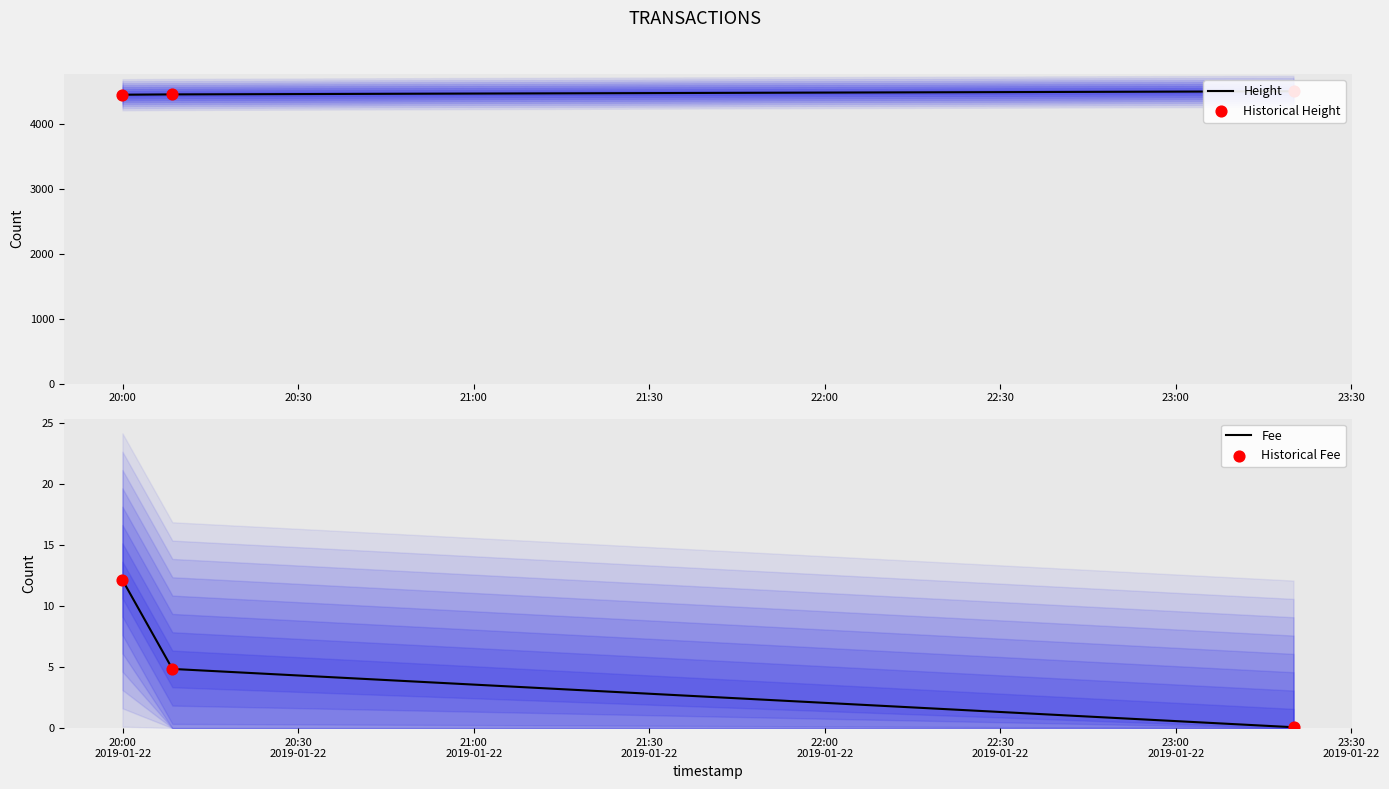

Which series has the largest total across all categories?

Height